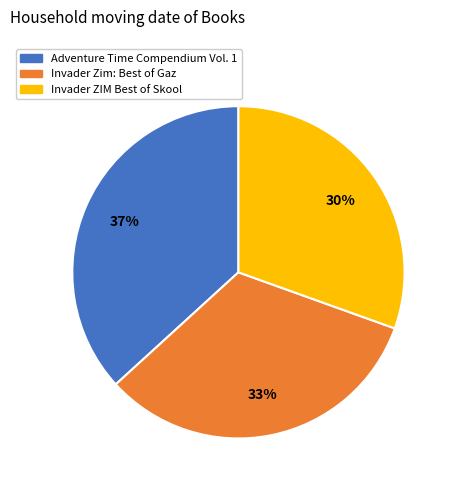

To the nearest percent, what is the combined percentage of Adventure Time Compendium Vol. 1 and Invader ZIM Best of Skool?

67%